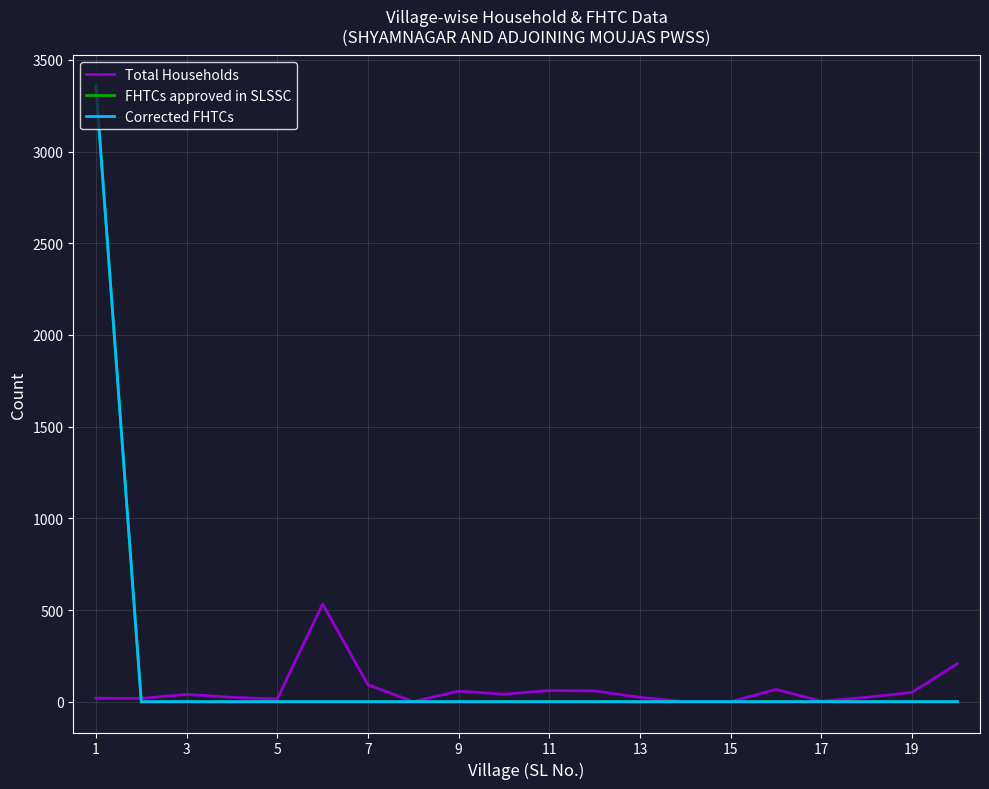

Reading right to left, extract all data points from this chart.

Total Households: 207	51	24	3	67	0	0	24	59	61	41	58	1	92	533	15	24	40	18	19
FHTCs approved in SLSSC: 0	0	0	0	0	0	0	0	0	0	0	0	0	0	0	0	0	0	0	3356
Corrected FHTCs: 0	0	0	0	0	0	0	0	0	0	0	0	0	0	0	0	0	0	0	3356